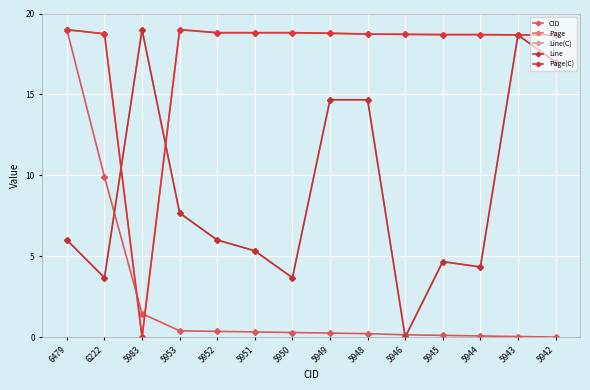

Where is the first local maximum for Line?

5983